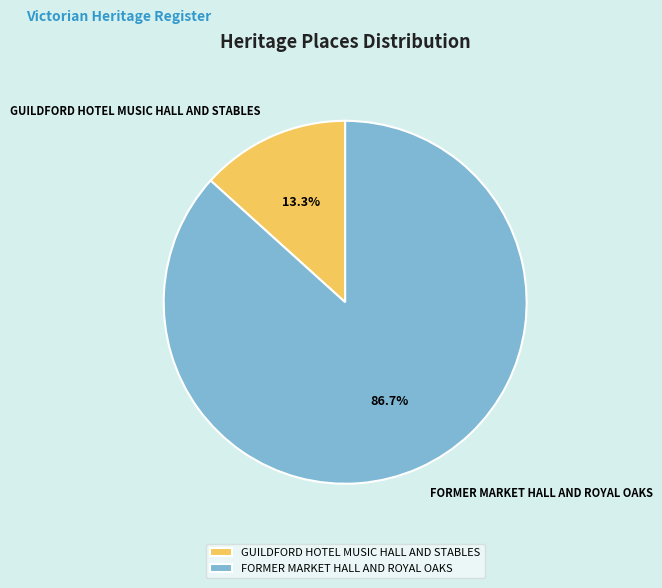

What percentage is the GUILDFORD HOTEL MUSIC HALL AND STABLES slice, to the nearest percent?

13%